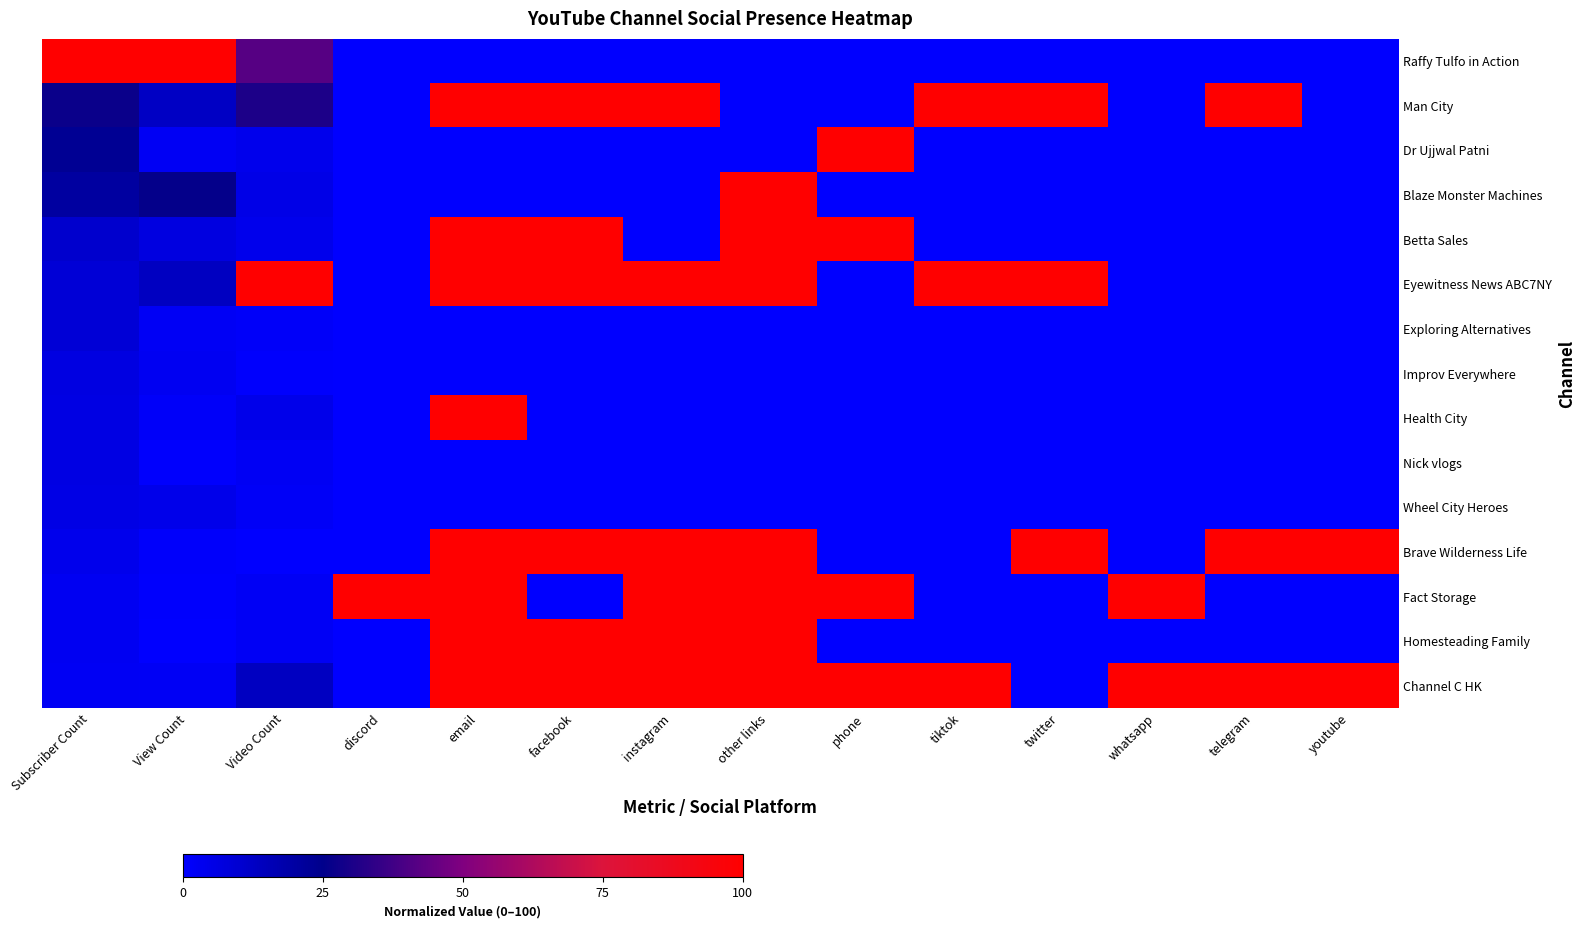

At how many categories does at least one series exceed 46?

14